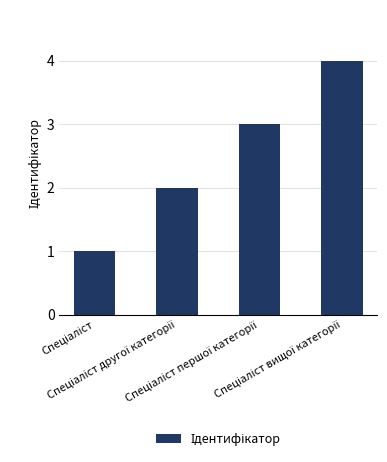

What is the maximum value shown in the chart?

4